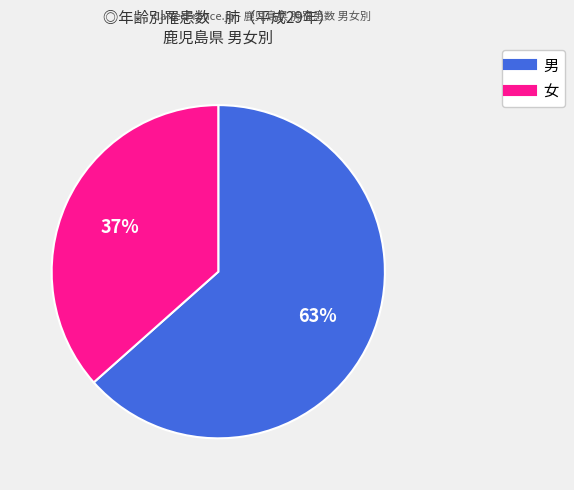

What percentage is the 女 slice, to the nearest percent?

37%